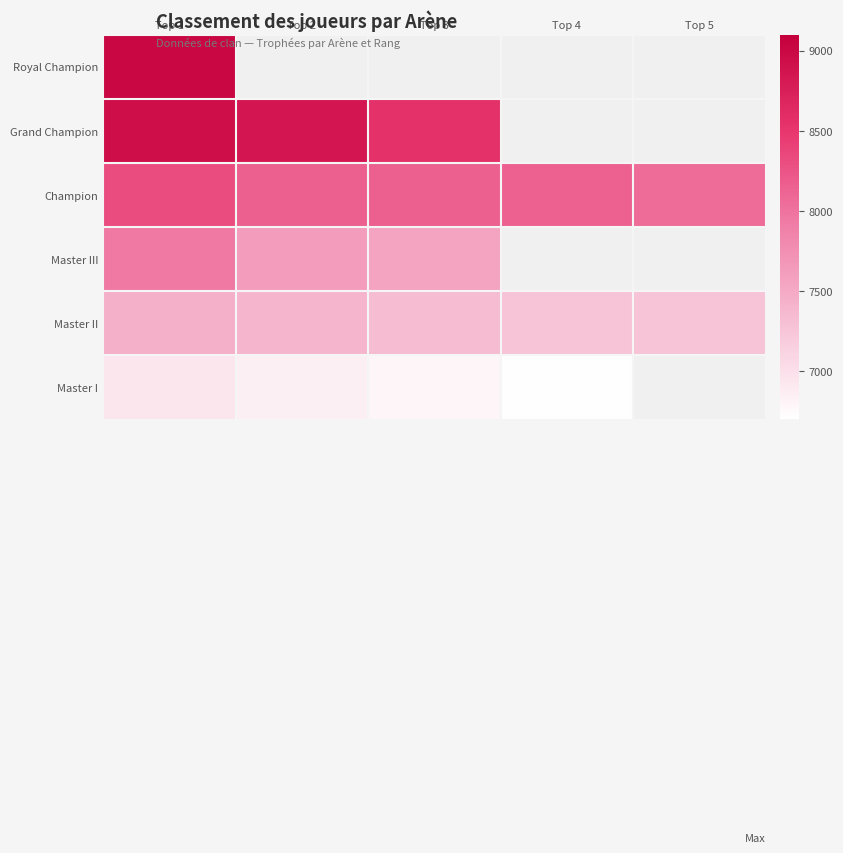

What is the difference between the highest and lowest values at Top 1?

2064.0